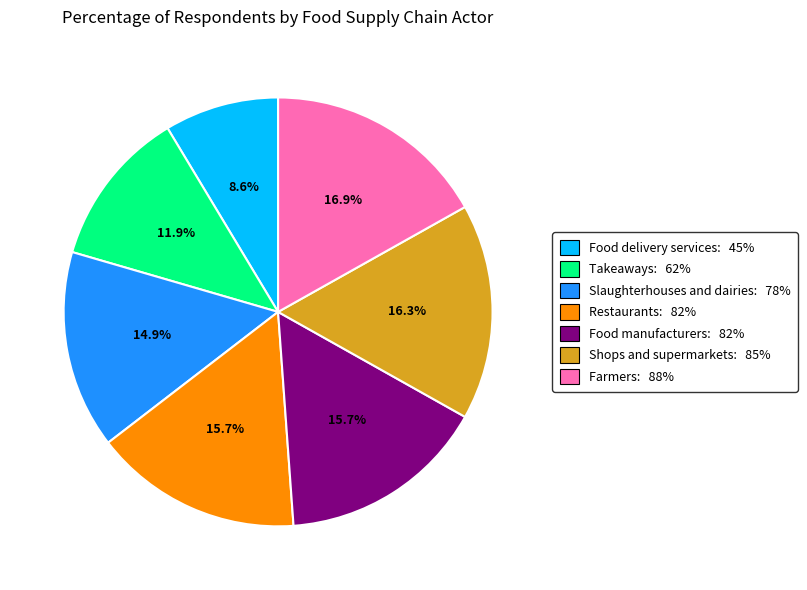

What percentage is the Shops and supermarkets slice, to the nearest percent?

16%